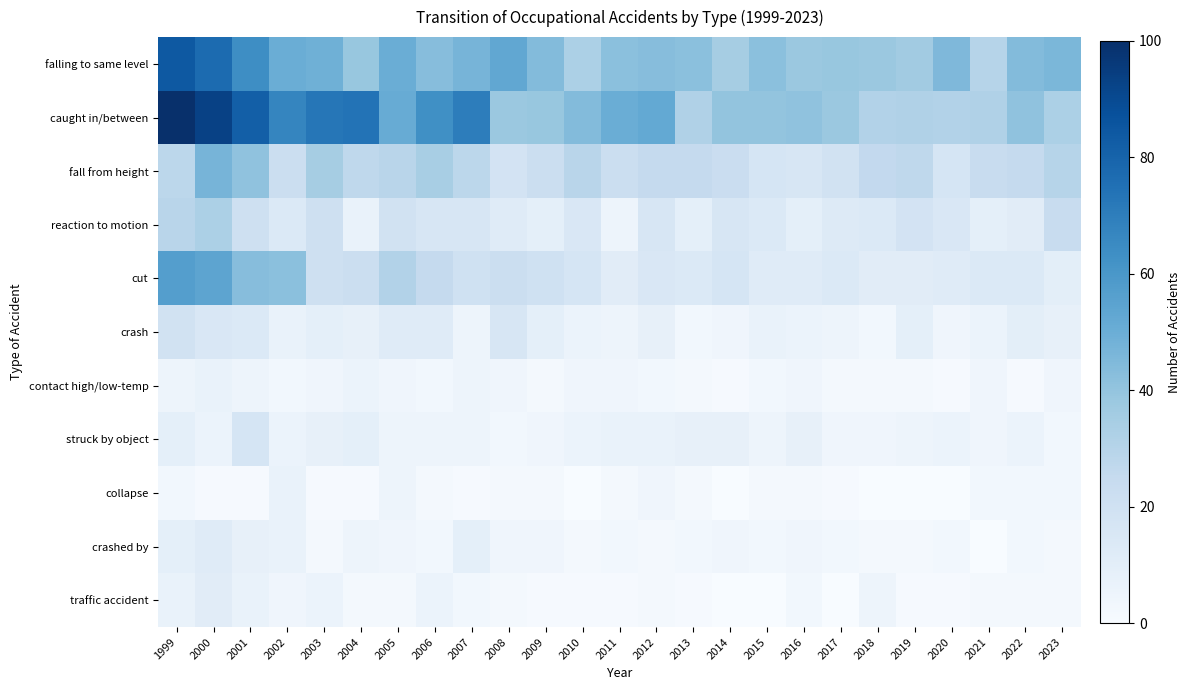

List the series in order of their peak value, highest first.

caught in/between, falling to same level, cut, fall from height, reaction to motion, crash, struck by object, crashed by, traffic accident, contact high/low-temp, collapse